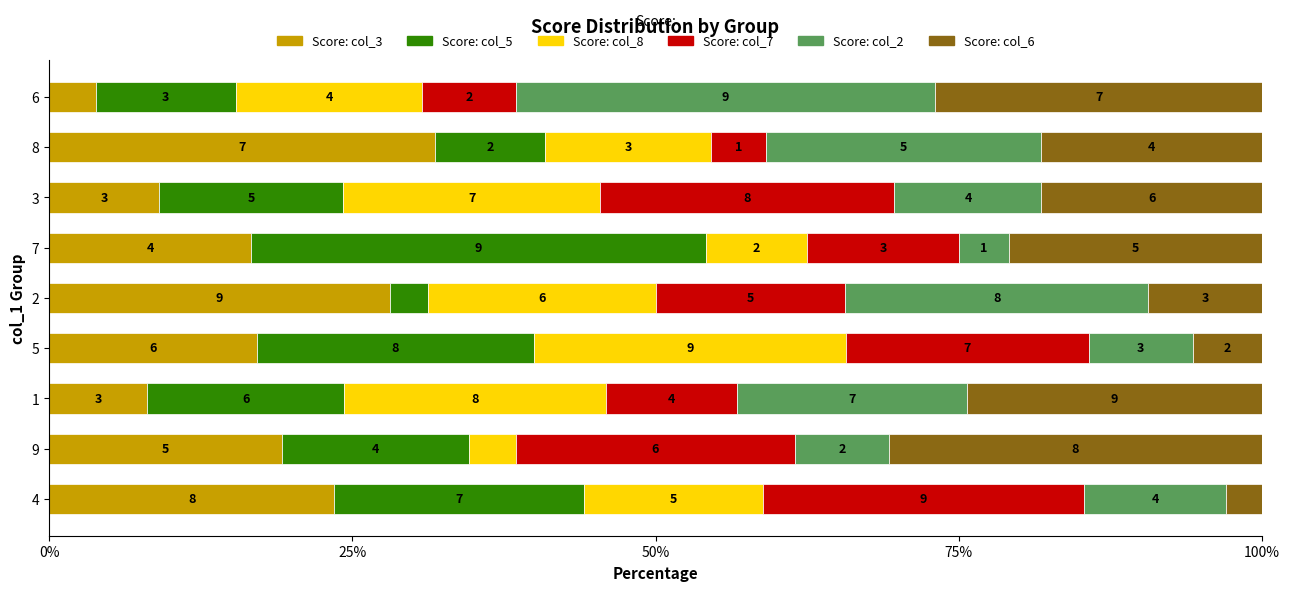

How many series are shown in this chart?

6